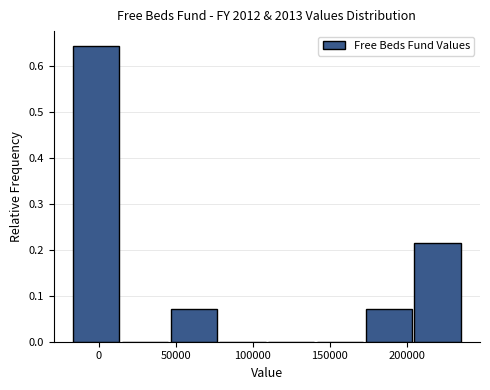

Reading left to right, list every bar in this chart as the range it spans on the x-axis followed by its height. Neither the bar edges nor the heights are printed on the chart, so give them approximately, as read against the axes.

-15000 to 15000: 0.64
15000 to 45000: 0
45000 to 80000: 0.07
80000 to 110000: 0
110000 to 140000: 0
140000 to 175000: 0
175000 to 205000: 0.07
205000 to 235000: 0.21